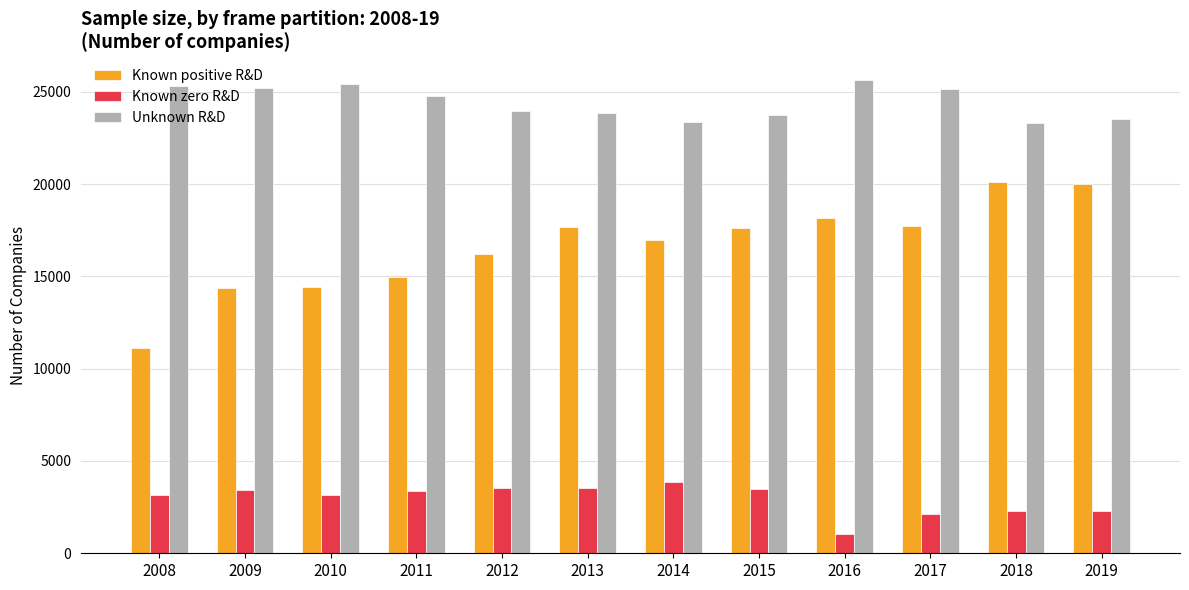

How many groups of bars are there?

12